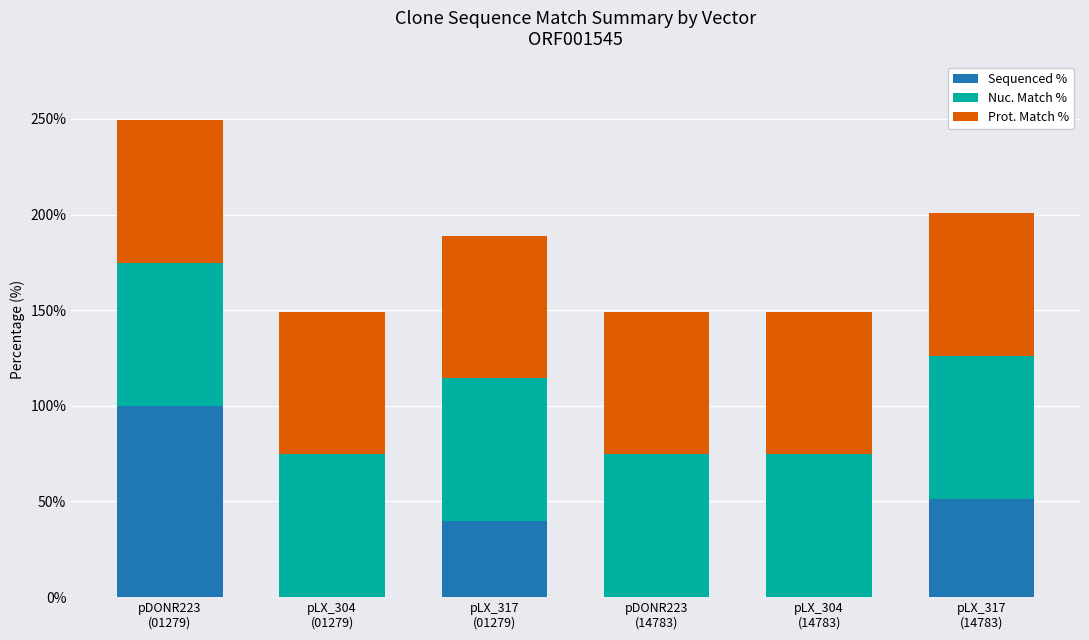

What are all the series names shown in the legend?

Sequenced %, Nuc. Match %, Prot. Match %